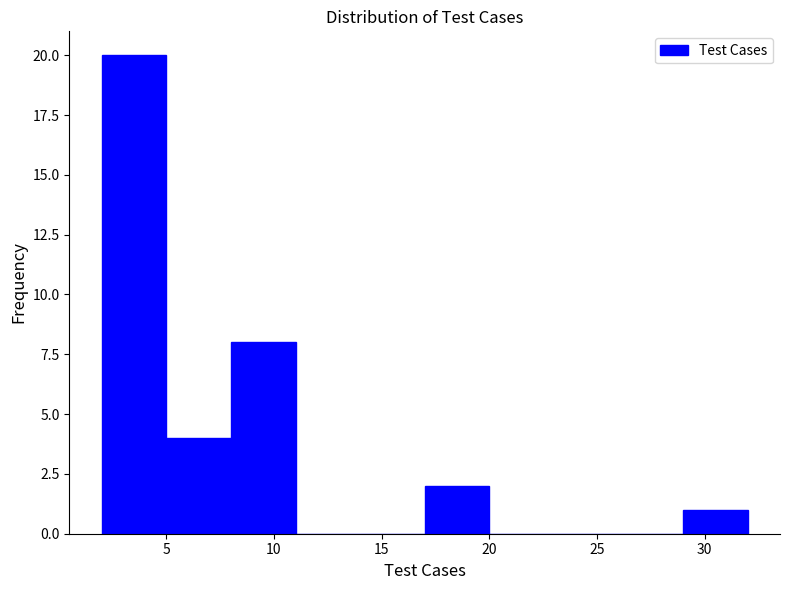

What is the height of the bar covering 8 to 11 on the x-axis? The values are not printed on the chart, so give them approximately, as read against the axis.

8